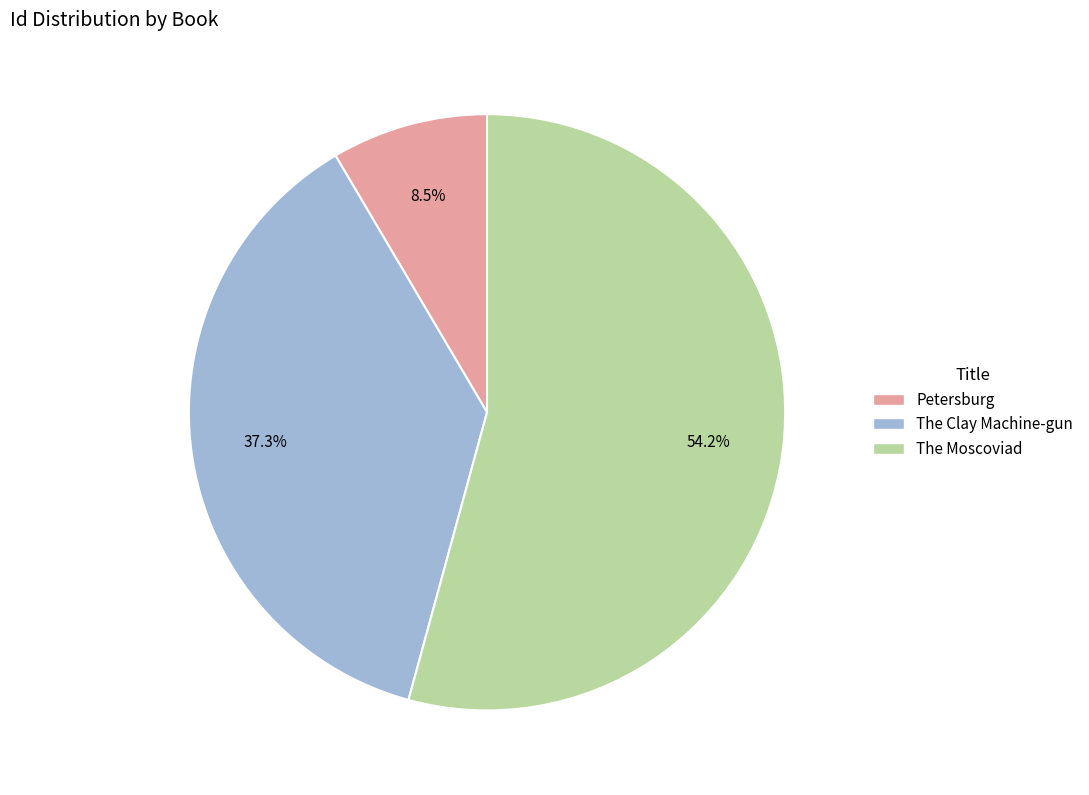

Do The Clay Machine-gun and The Moscoviad together represent more than half of the pie?

Yes